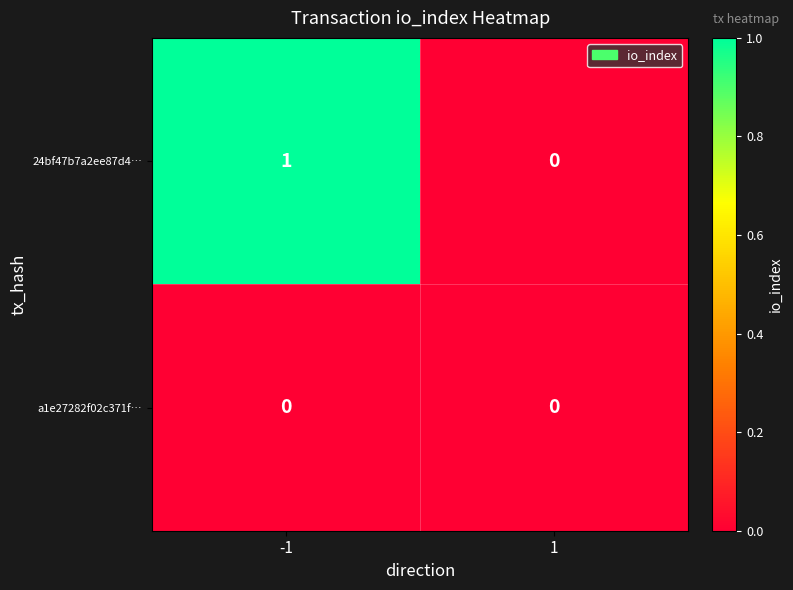

True or false: a1e27282f02c371f… has a value of 0 at -1.

True